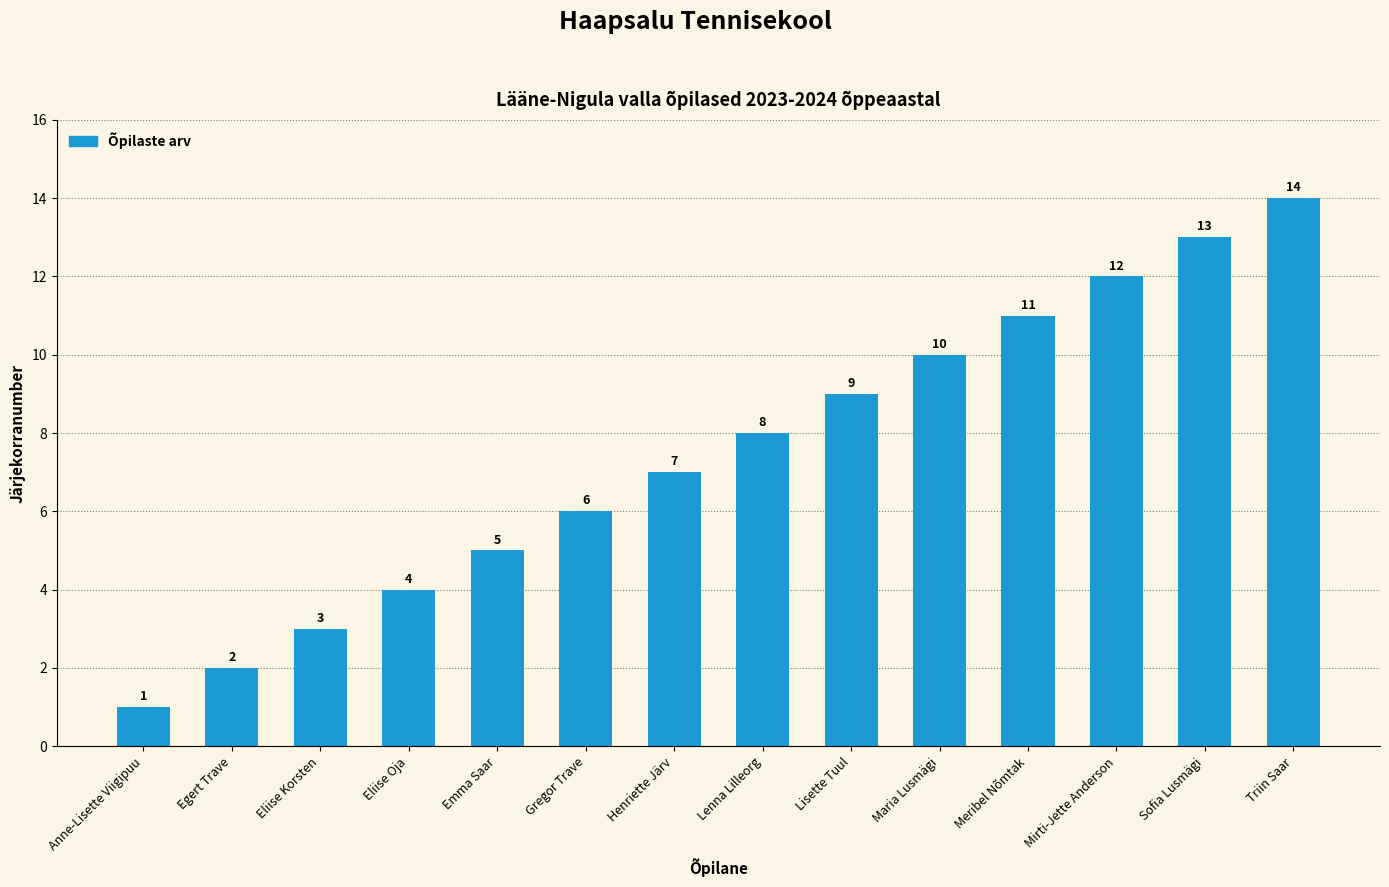

What is the ratio of the value at Sofia Lusmägi to the value at Triin Saar?

0.9